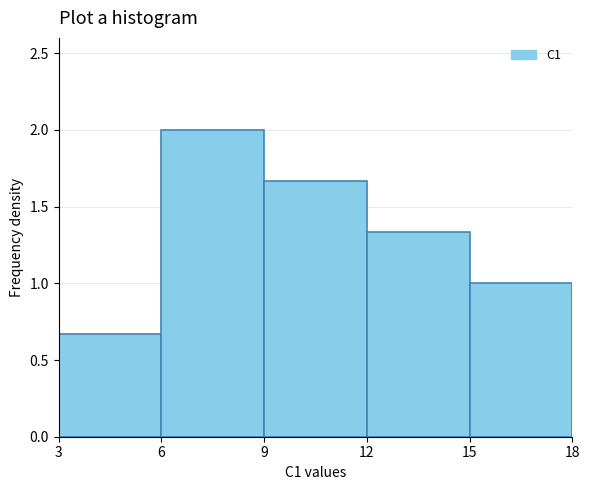

Which range on the x-axis has the tallest bar?

6 to 9